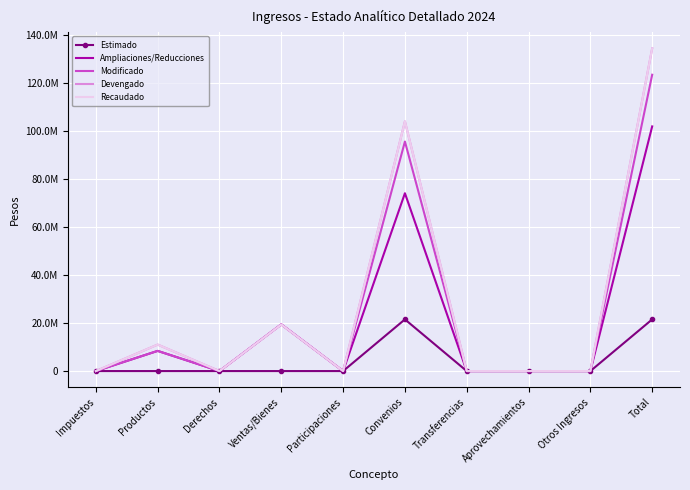

Reading left to right, what are all the values shown in this chart?

Estimado: 0.0	0.0	0.0	0.0	0.0	21537692.0	0.0	0.0	0.0	21537692.0
Ampliaciones/Reducciones: 0.0	8400000.0	0.0	19452159.1	0.0	74108420.0	0.0	0.0	0.0	101960579.1
Modificado: 0.0	8400000.0	0.0	19452159.1	0.0	95646112.0	0.0	0.0	0.0	123498271.1
Devengado: 0.0	11029701.0	0.0	19398968.0	0.0	104047950.0	0.0	0.0	0.0	134476619.0
Recaudado: 0.0	11029701.0	0.0	19398968.0	0.0	104047950.0	0.0	0.0	0.0	134476619.0